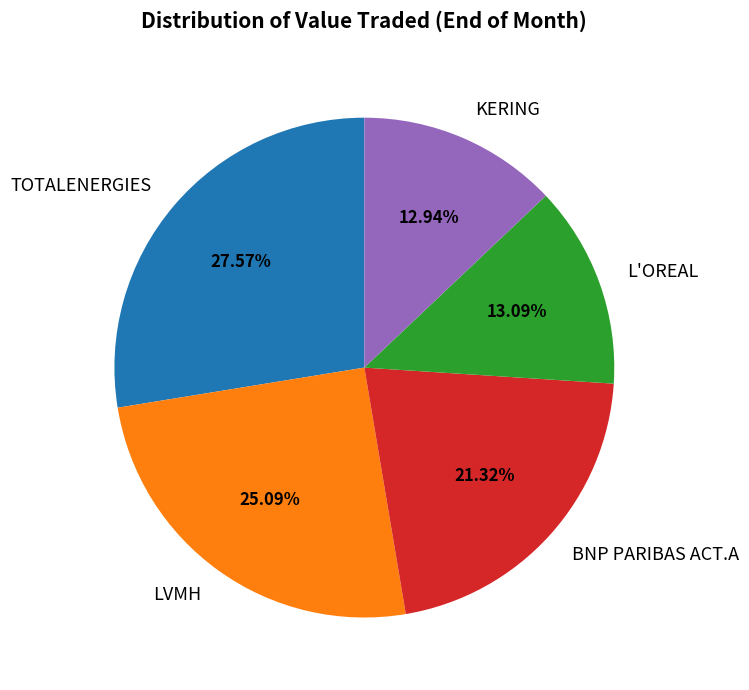

The TOTALENERGIES slice represents 15% of the pie. True or false?

False